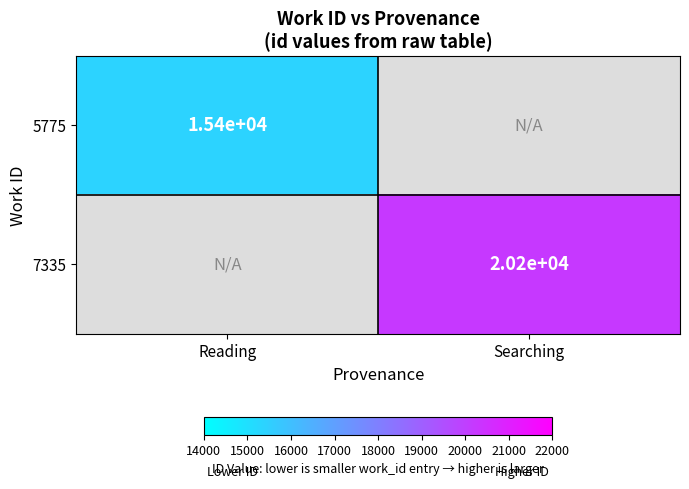

The value of 7335 at Searching is 20200. True or false?

True